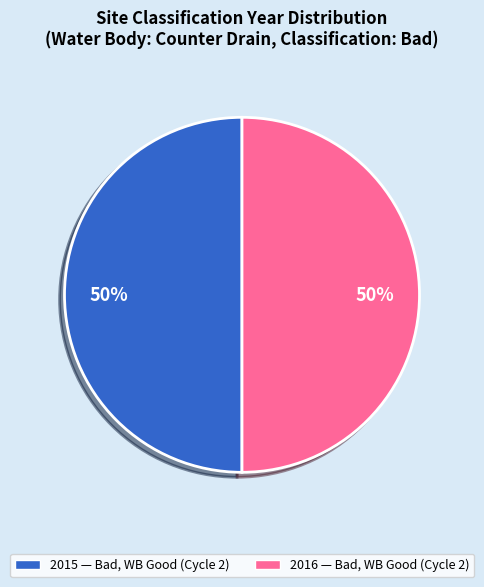

What percentage is the 2016 slice, to the nearest percent?

50%